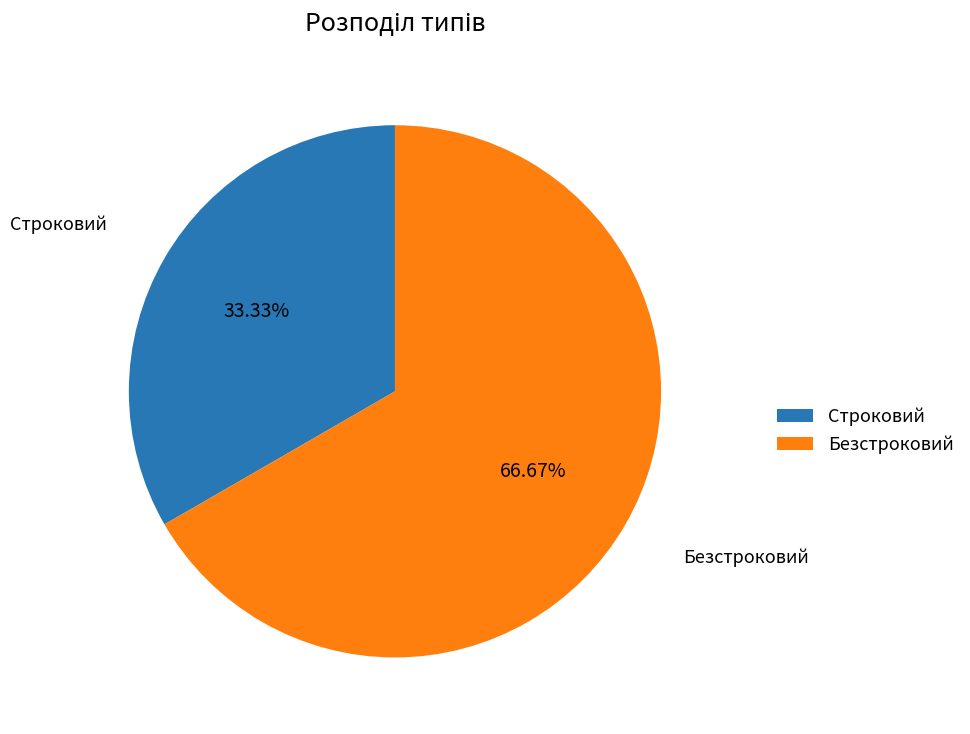

To the nearest percent, what portion does Строковий represent?

33%